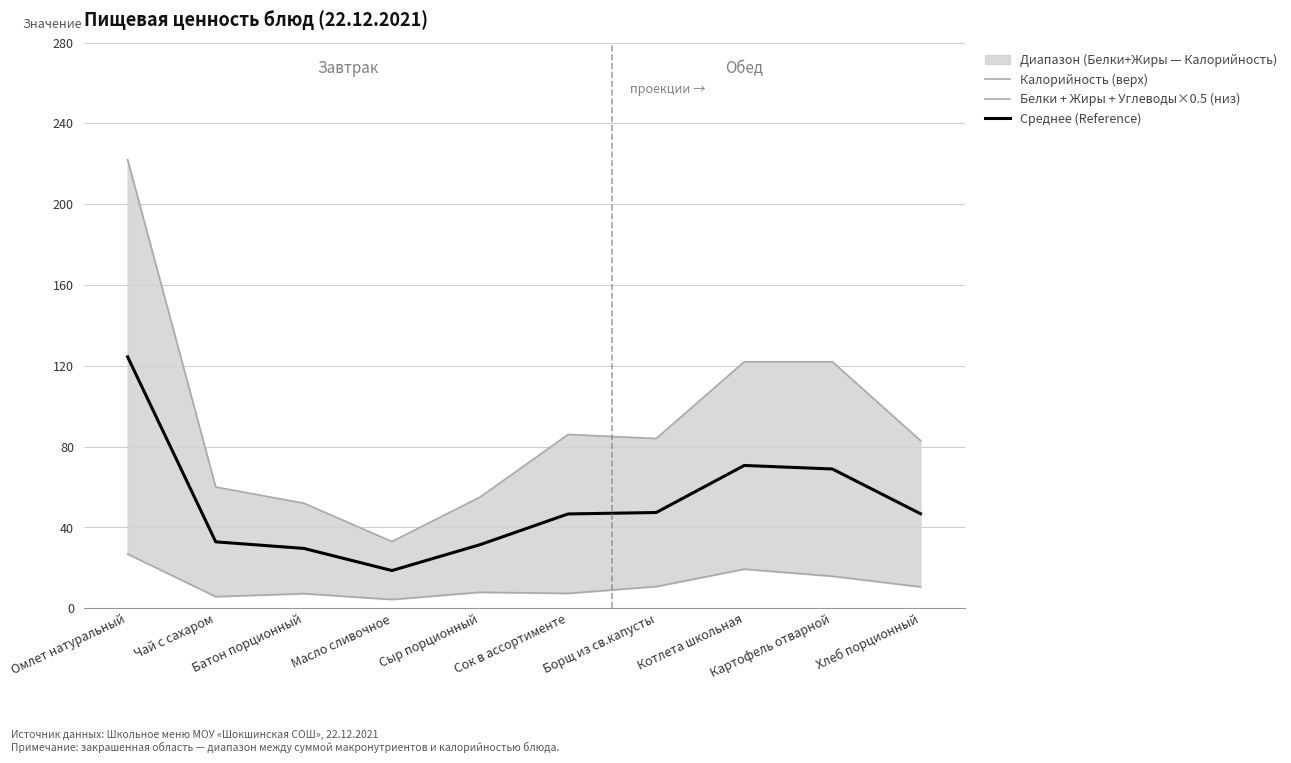

What is the value of the Белки + Жиры + Углеводы×0.5 (низ) point at the 5th from the left?

7.9